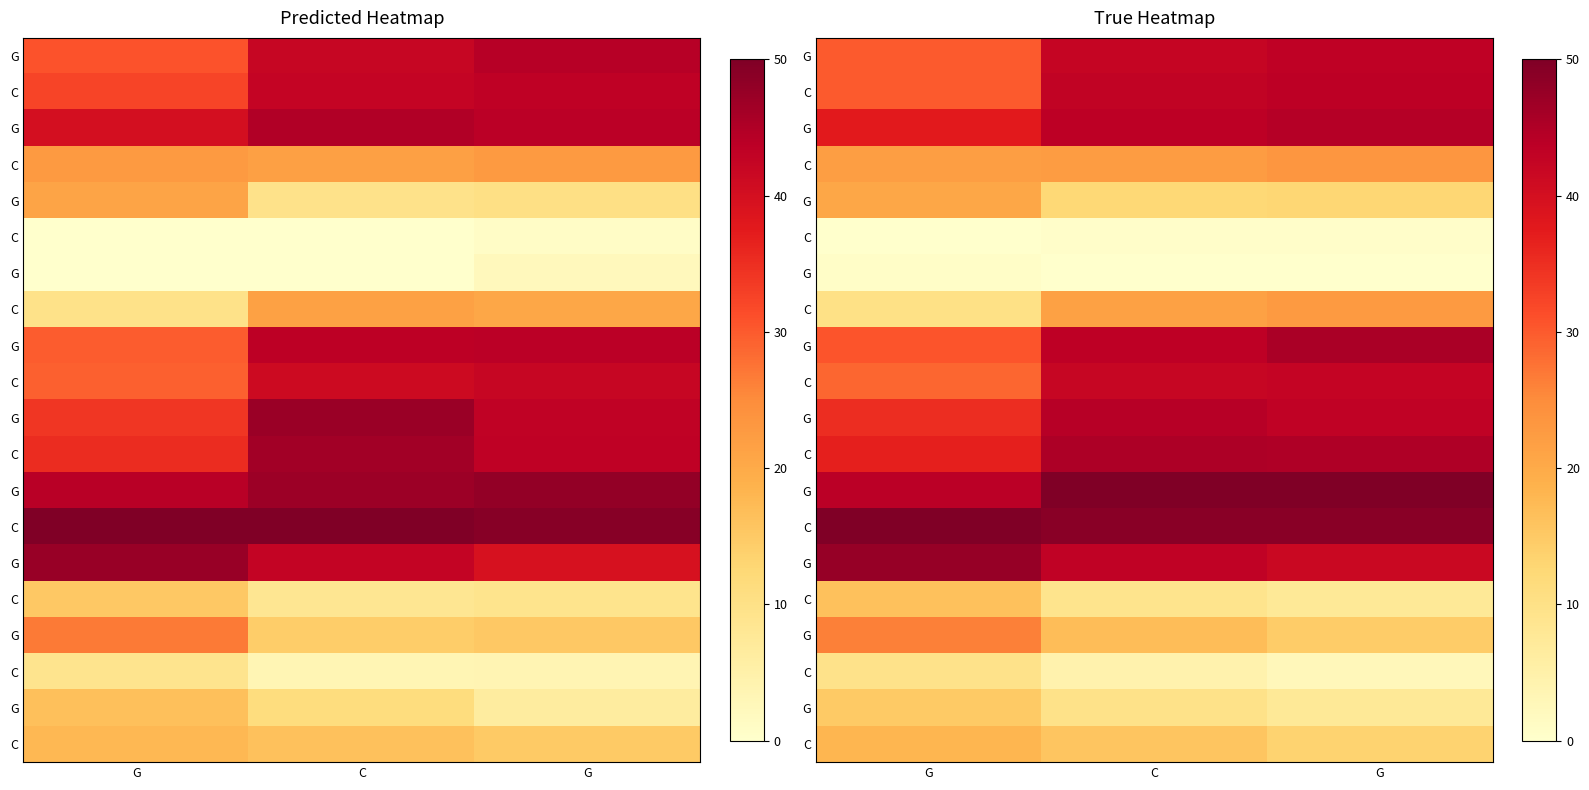

How many data points does each series have?

3